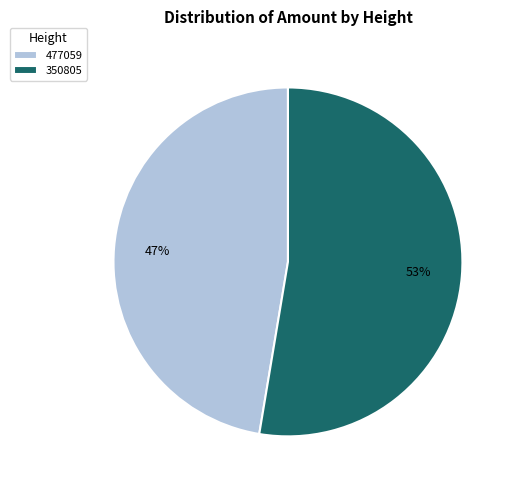

Rank the categories by value from highest to lowest.

350805, 477059